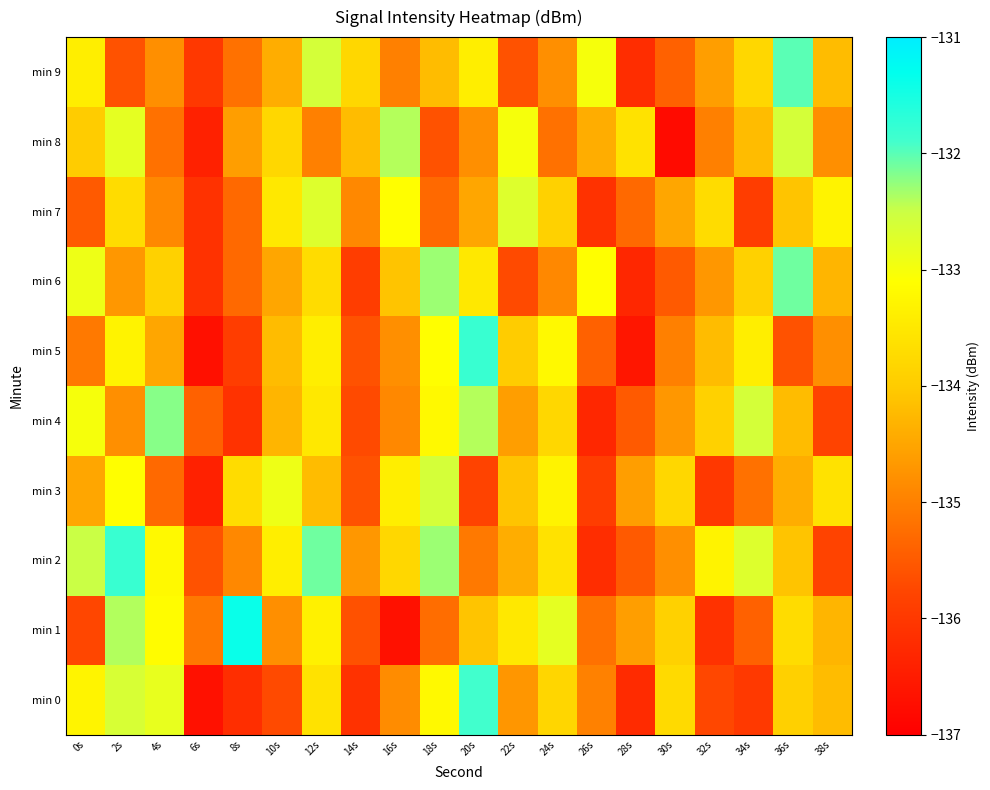

How many distinct data groups are displayed?

10